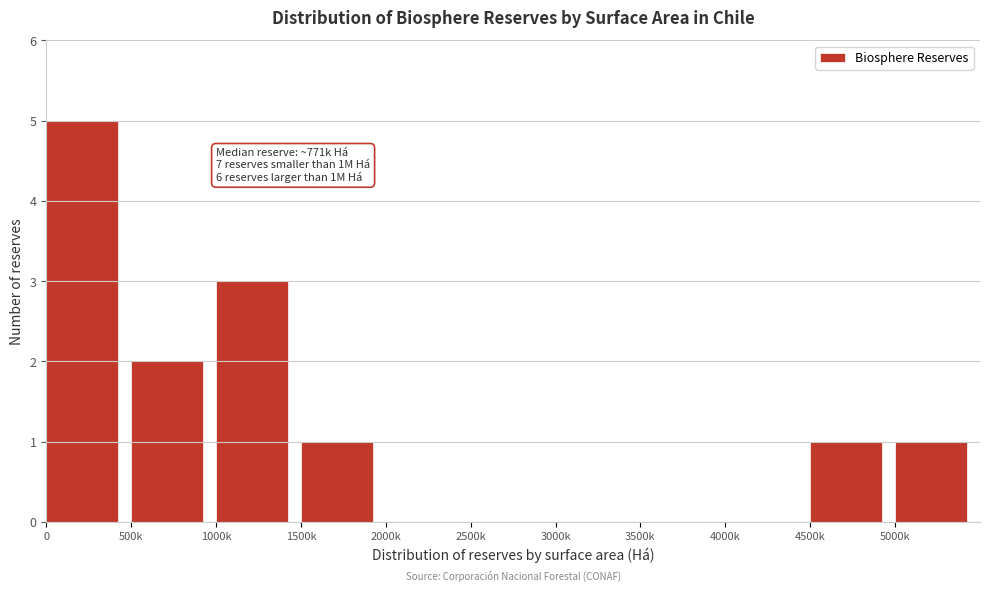

Reading right to left, extract all data points from this chart.

5000k=1	4500k=1	4000k=0	3500k=0	3000k=0	2500k=0	2000k=0	1500k=1	1000k=3	500k=2	0=5